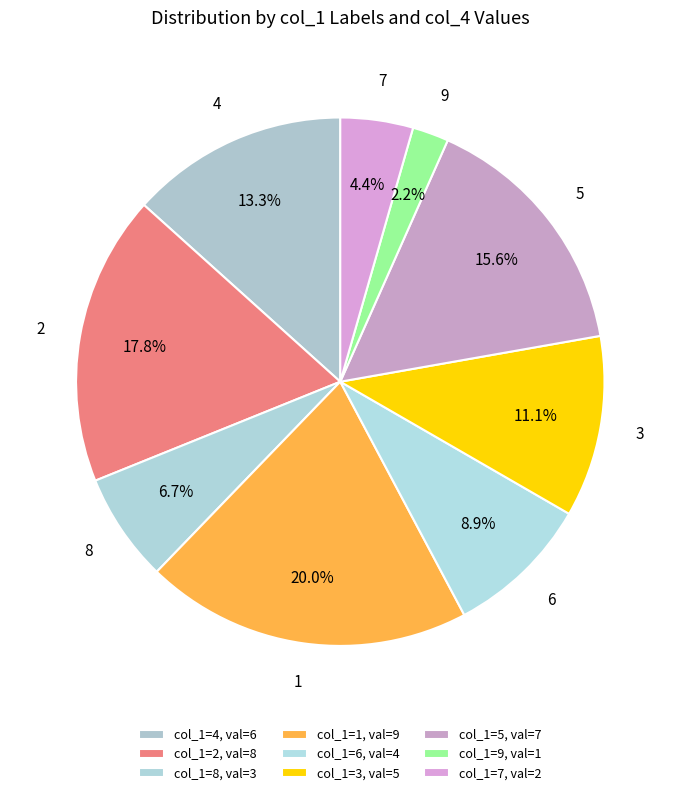

Count the number of slices in the pie.

9